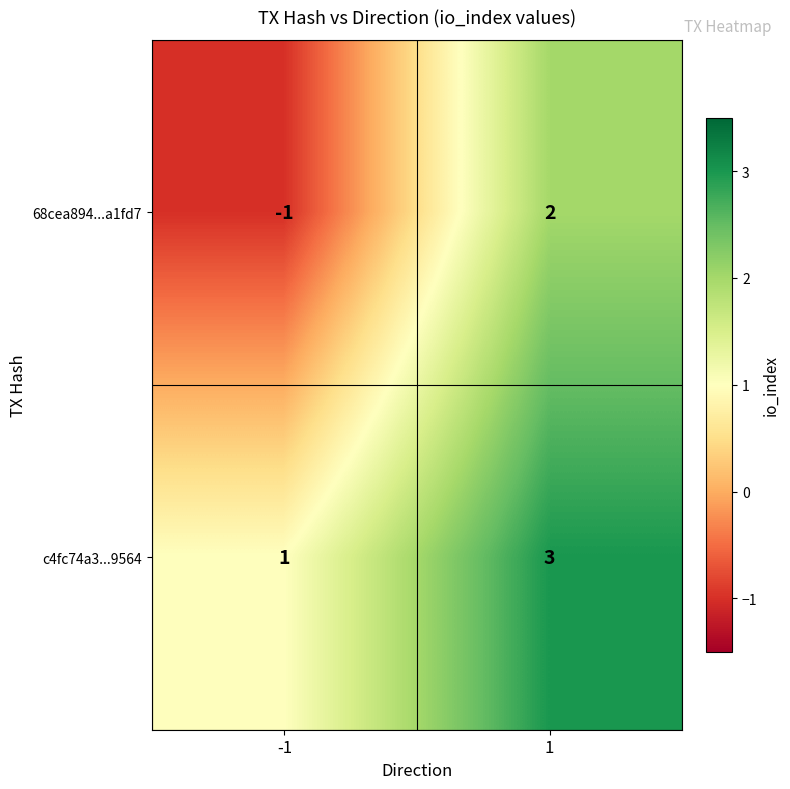

The c4fc74a3...9564 series shows 3 at 1. True or false?

True